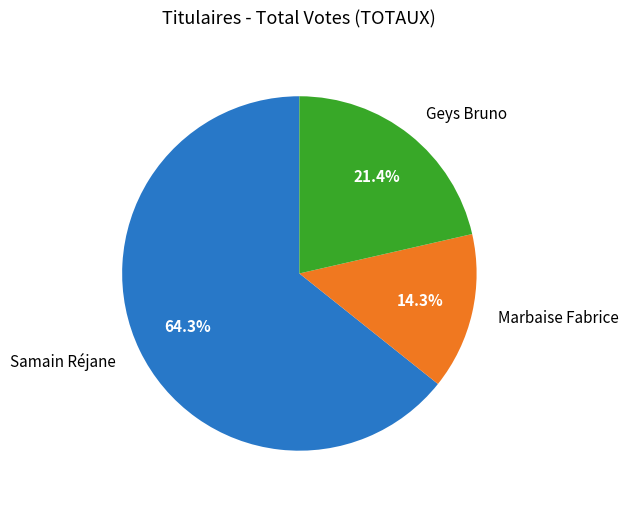

What is the largest slice in the pie chart?

Samain Réjane